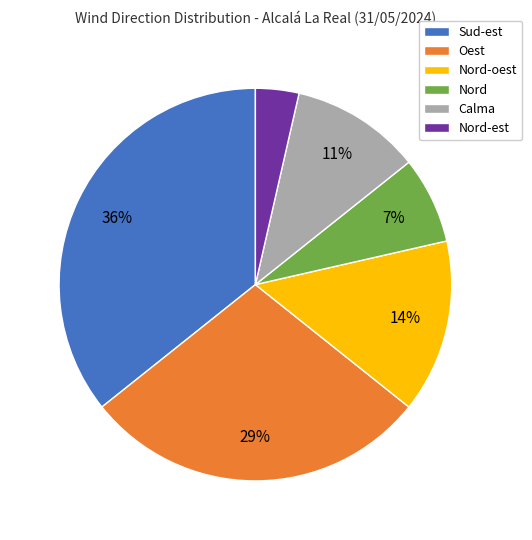

To the nearest percent, what is the difference between the largest and smallest slice percentages?

32%